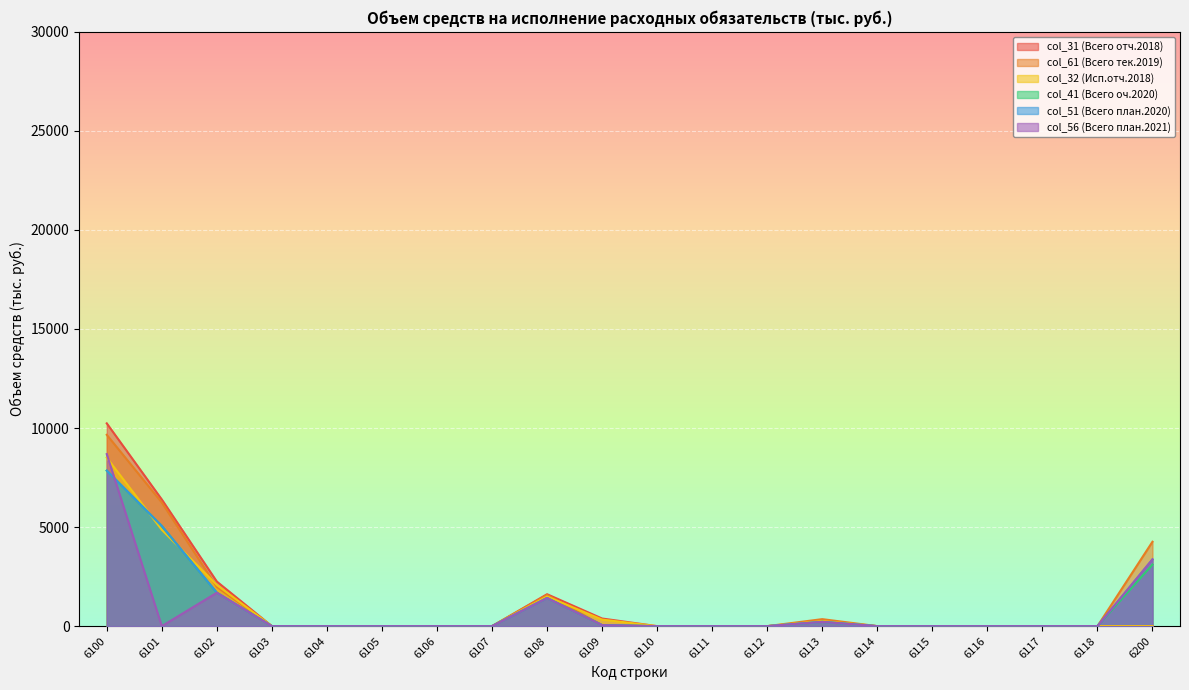

Reading right to left, extract all data points from this chart.

col_31 (Всего отч.2018): 0.0	0.0	0.0	0.0	0.0	0.0	253.3	0.0	0.0	0.0	385.5	1612.0	0.0	0.0	0.0	0.0	0.0	2250.8	6394.8	10237.4
col_61 (Всего тек.2019): 4261.8	0.0	0.0	0.0	0.0	0.0	353.7	0.0	0.0	0.0	50.0	1577.1	0.0	1.0	0.0	0.0	0.0	1981.8	6243.6	9658.4
col_32 (Исп.отч.2018): 0.0	0.0	0.0	0.0	0.0	0.0	253.3	0.0	0.0	0.0	331.0	1495.5	0.0	0.0	0.0	0.0	0.0	2079.8	4865.7	8503.1
col_41 (Всего оч.2020): 3107.8	0.0	0.0	0.0	0.0	0.0	216.3	0.0	0.0	0.0	50.0	1419.9	0.0	1.0	0.0	0.0	0.0	1686.2	5056.9	7850.7
col_51 (Всего план.2020): 3370.7	0.0	0.0	0.0	0.0	0.0	216.3	0.0	0.0	0.0	50.0	1419.9	0.0	1.0	0.0	0.0	0.0	1687.2	5057.9	7851.7
col_56 (Всего план.2021): 3370.7	0.0	0.0	0.0	0.0	0.0	216.3	0.0	0.0	0.0	50.0	1419.9	0.0	1.0	0.0	0.0	0.0	1687.2	0.0	8685.0